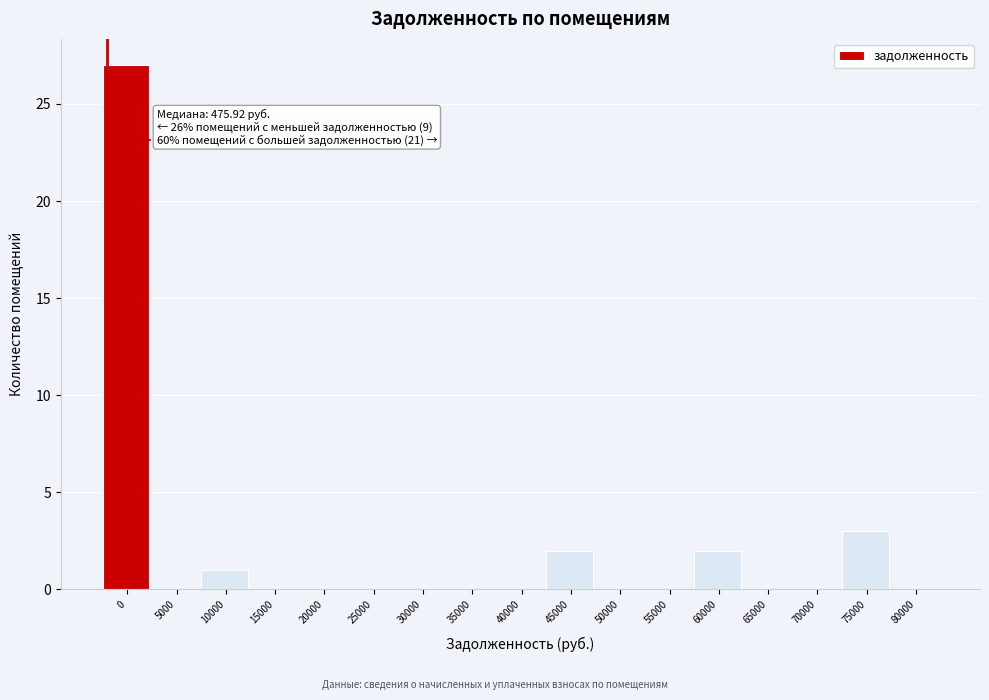

Reading right to left, transcribe all the data shown in this chart.

80000=0	75000=3	70000=0	65000=0	60000=2	55000=0	50000=0	45000=2	40000=0	35000=0	30000=0	25000=0	20000=0	15000=0	10000=1	5000=0	0=27